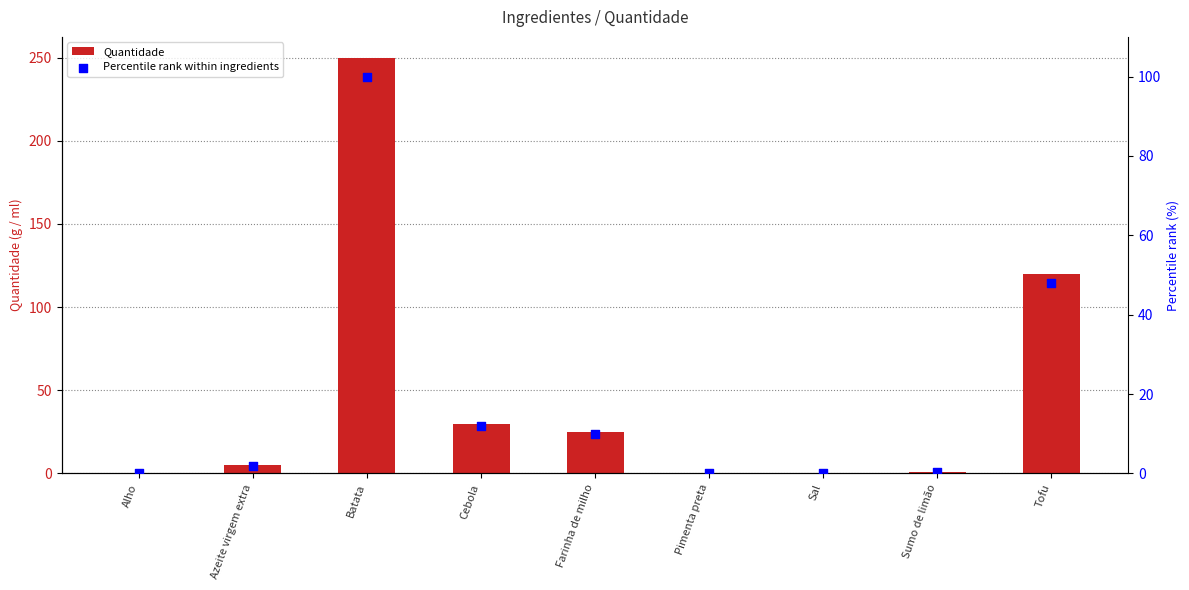

What are all the series names shown in the legend?

Quantidade, Percentile rank within ingredients